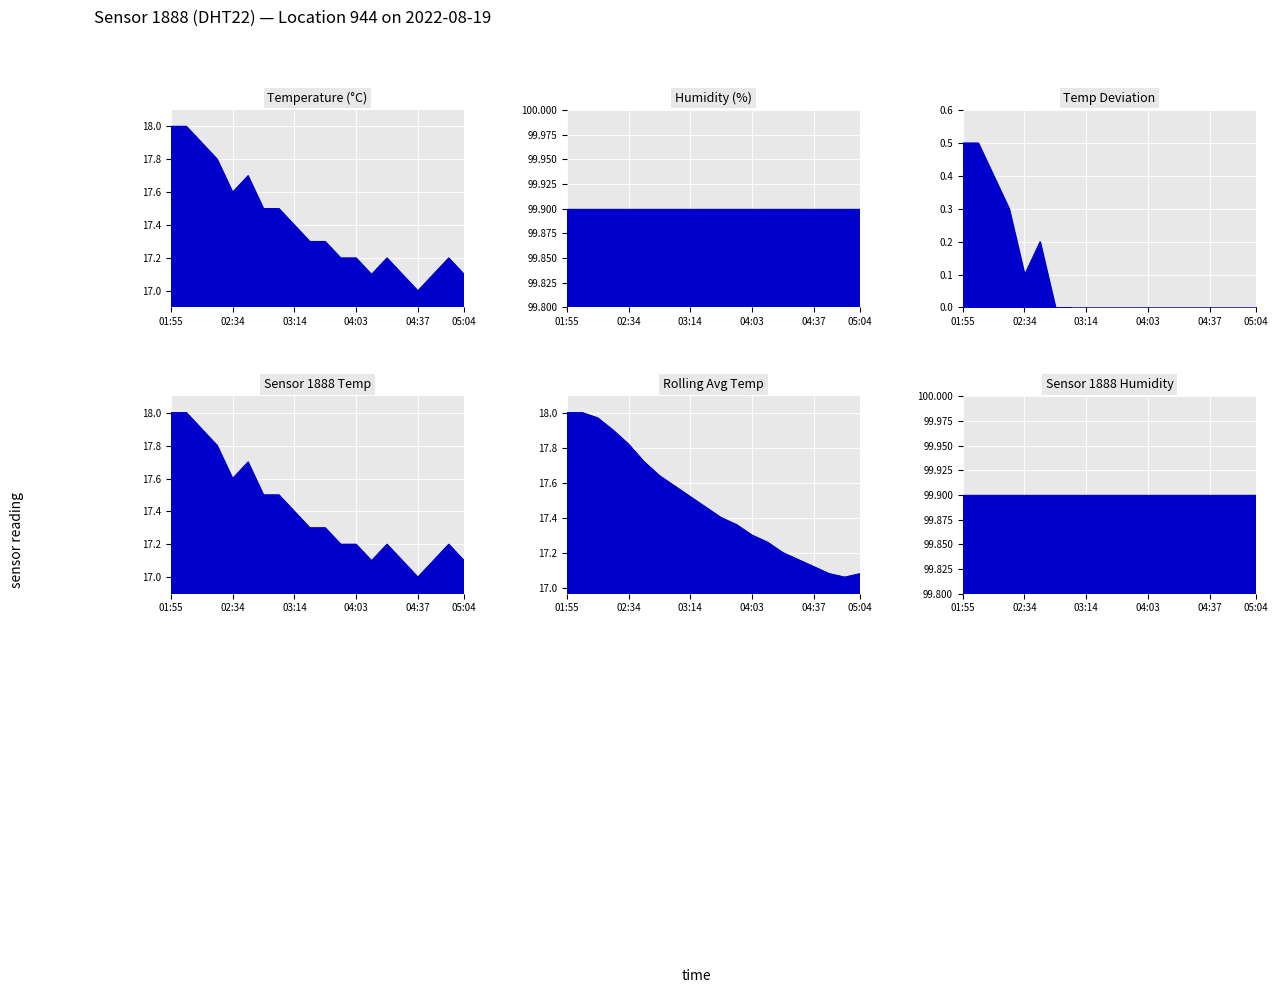

How many interior local valleys (lower than both neighbors) does the data have?

3